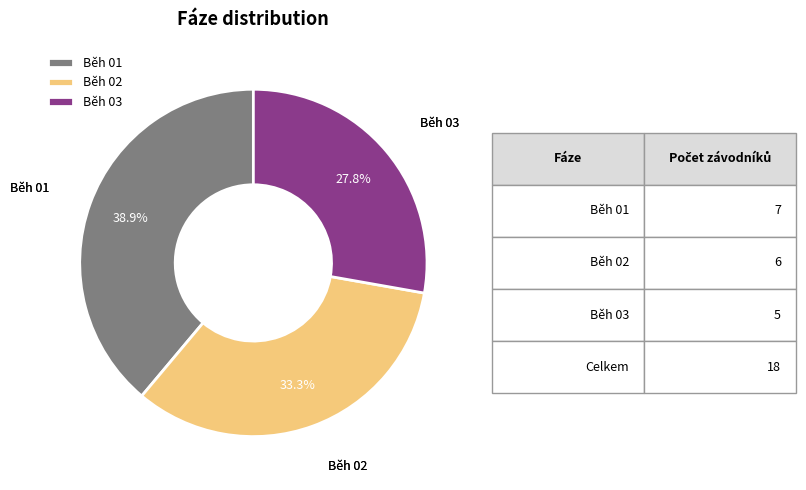

Which has a higher value, Běh 03 or Běh 02?

Běh 02